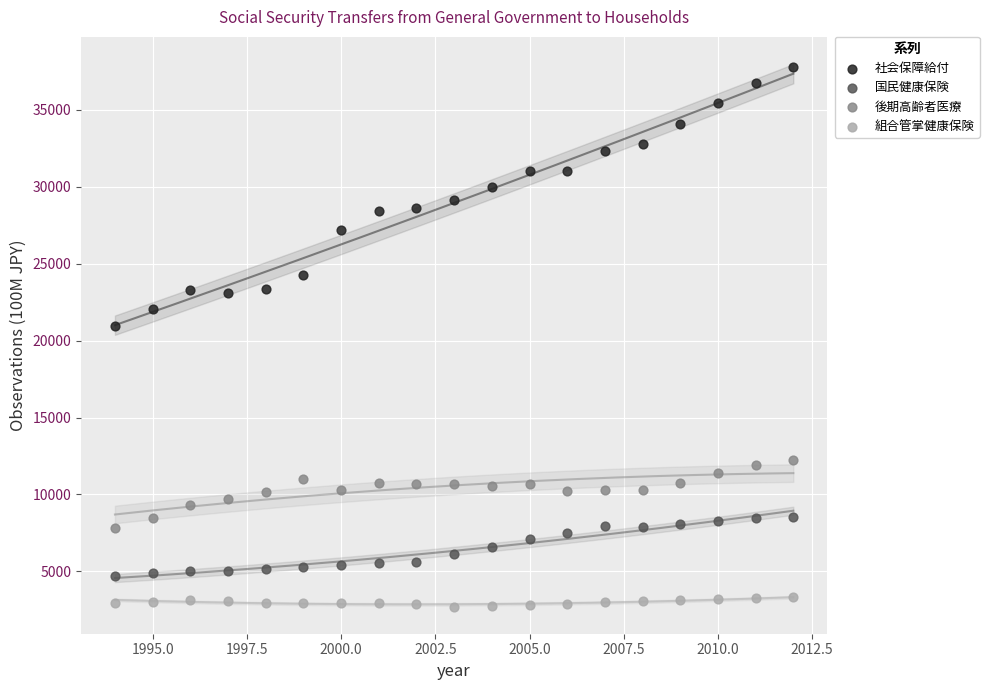

Which series contains the lowest Y value?

組合管掌健康保険